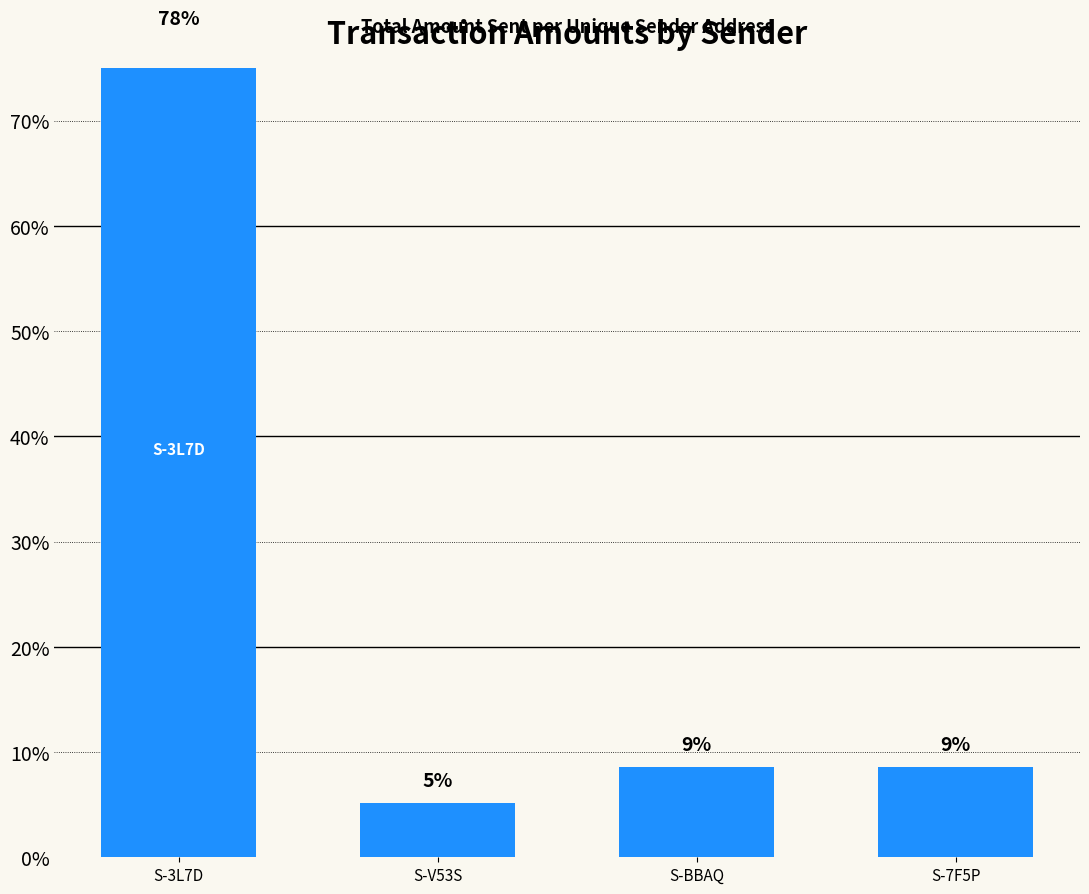

Is it true that the value at S-3L7D is 77.6?

True